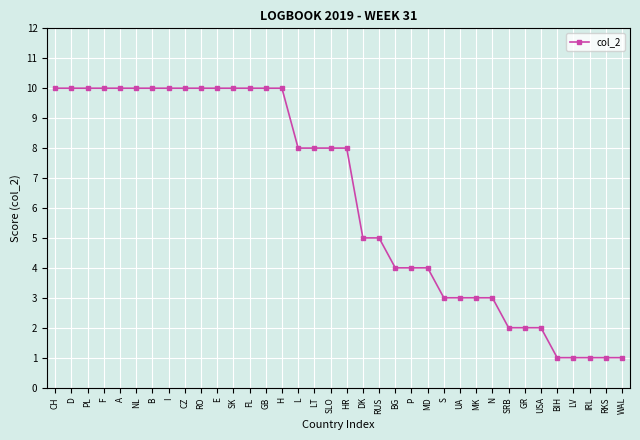

What is the label of the 4th point from the right?

LV